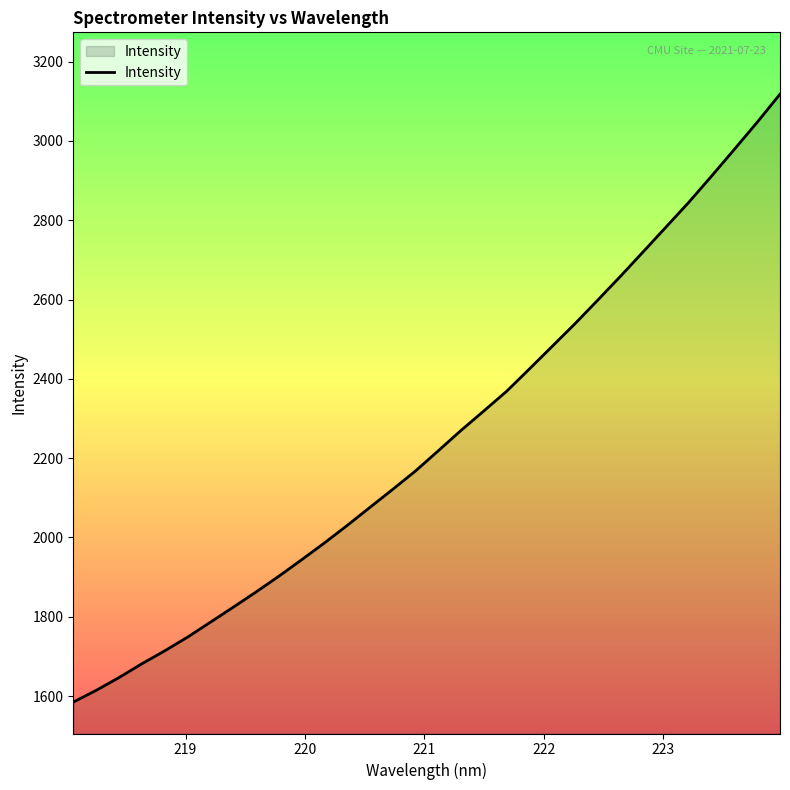

What is the maximum value shown in the chart?

3117.9